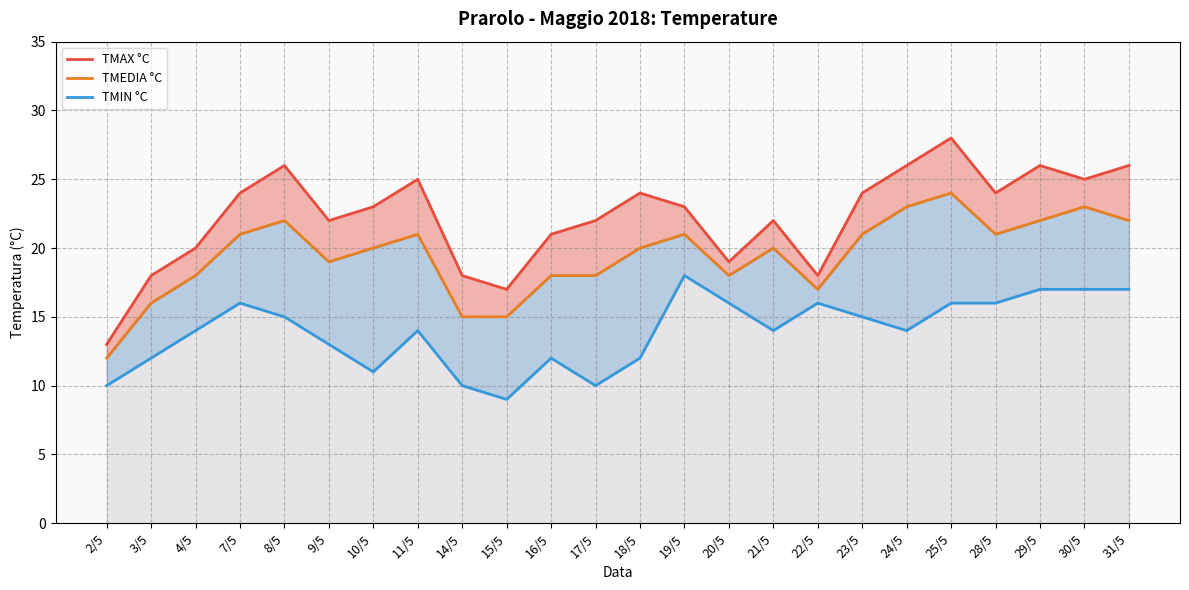

Reading left to right, extract all data points from this chart.

TMAX °C: 2/5=13	3/5=18	4/5=20	7/5=24	8/5=26	9/5=22	10/5=23	11/5=25	14/5=18	15/5=17	16/5=21	17/5=22	18/5=24	19/5=23	20/5=19	21/5=22	22/5=18	23/5=24	24/5=26	25/5=28	28/5=24	29/5=26	30/5=25	31/5=26
TMEDIA °C: 2/5=12	3/5=16	4/5=18	7/5=21	8/5=22	9/5=19	10/5=20	11/5=21	14/5=15	15/5=15	16/5=18	17/5=18	18/5=20	19/5=21	20/5=18	21/5=20	22/5=17	23/5=21	24/5=23	25/5=24	28/5=21	29/5=22	30/5=23	31/5=22
TMIN °C: 2/5=10	3/5=12	4/5=14	7/5=16	8/5=15	9/5=13	10/5=11	11/5=14	14/5=10	15/5=9	16/5=12	17/5=10	18/5=12	19/5=18	20/5=16	21/5=14	22/5=16	23/5=15	24/5=14	25/5=16	28/5=16	29/5=17	30/5=17	31/5=17